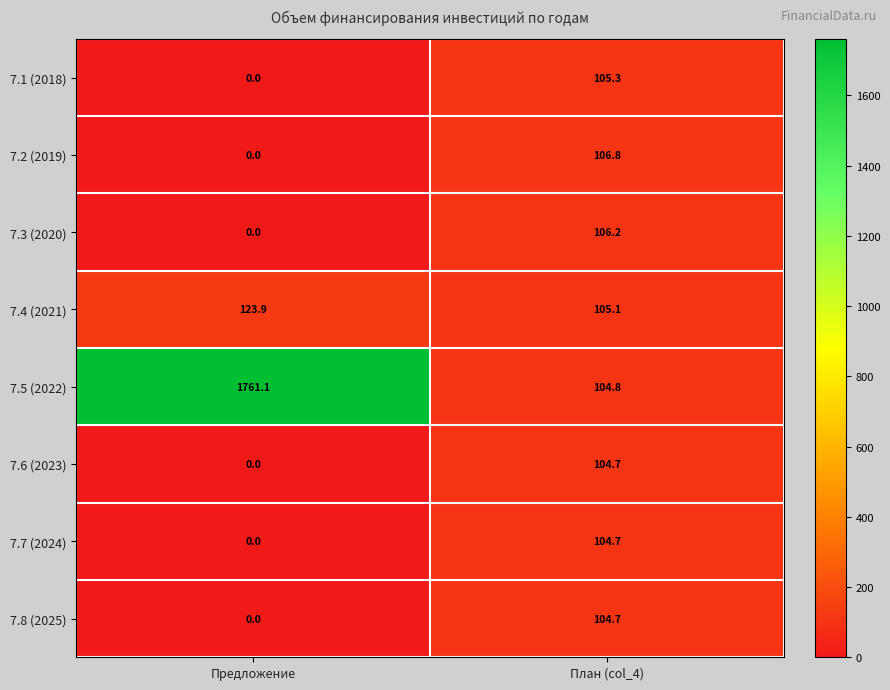

Is the value of 7.7 (2024) at План (col_4) greater than the value of 7.5 (2022) at План (col_4)?

No